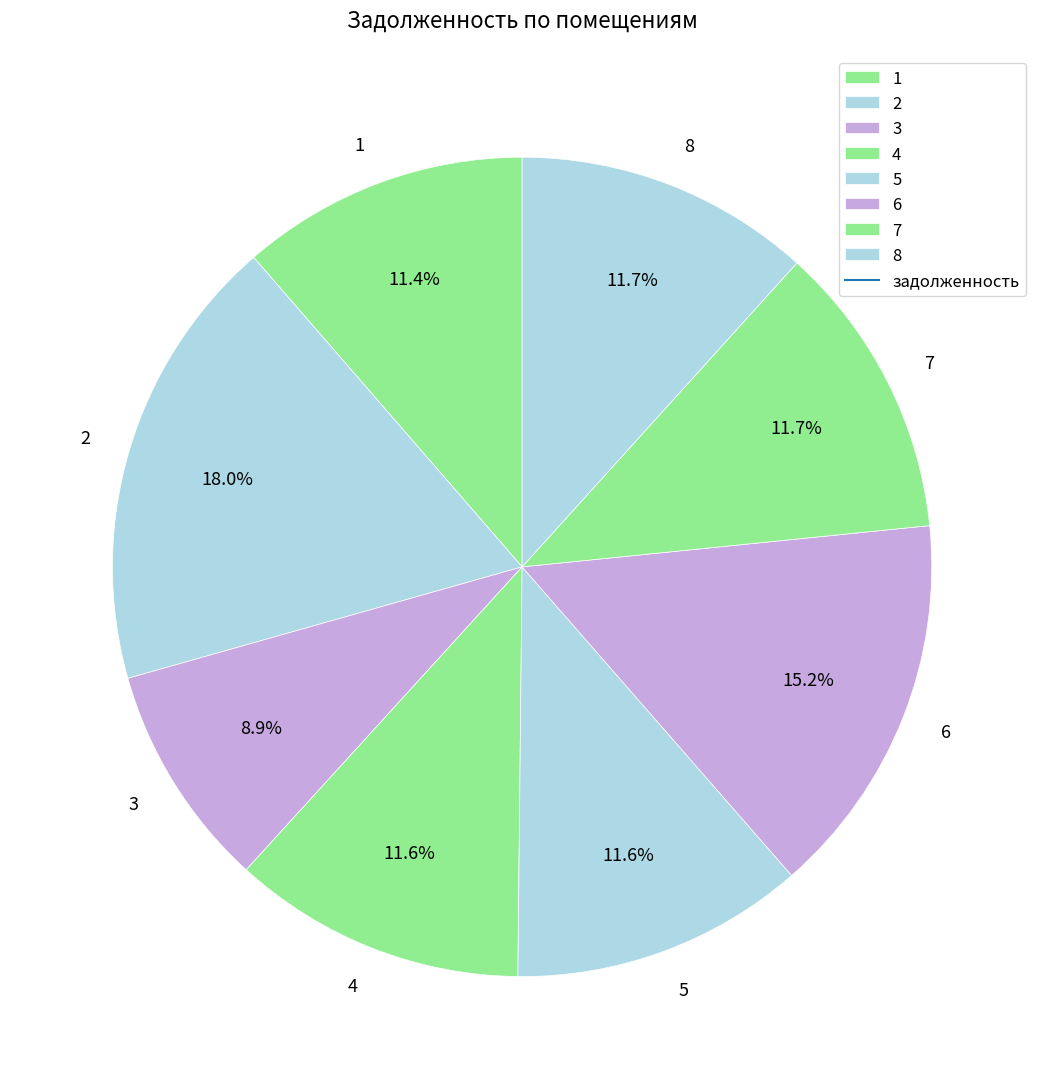

True or false: 7 accounts for 18% of the total.

False